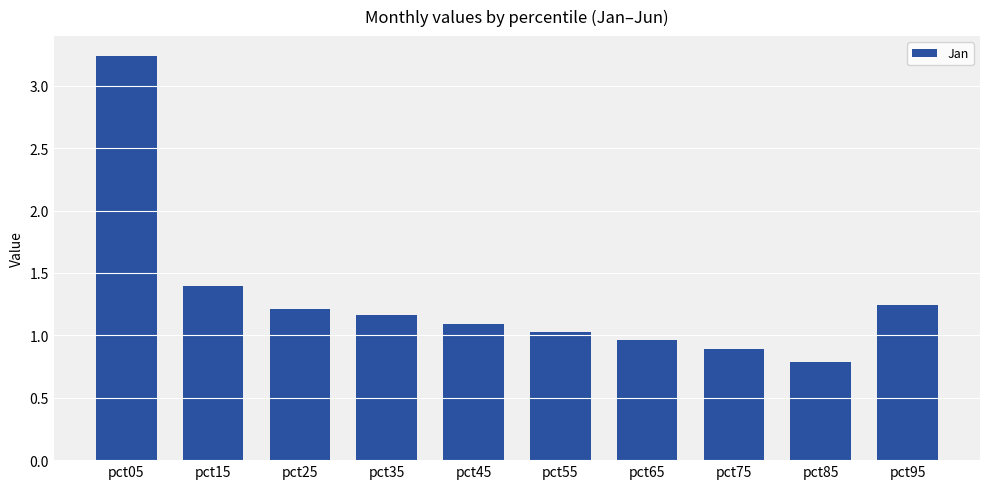

What is the smallest value displayed?

0.8